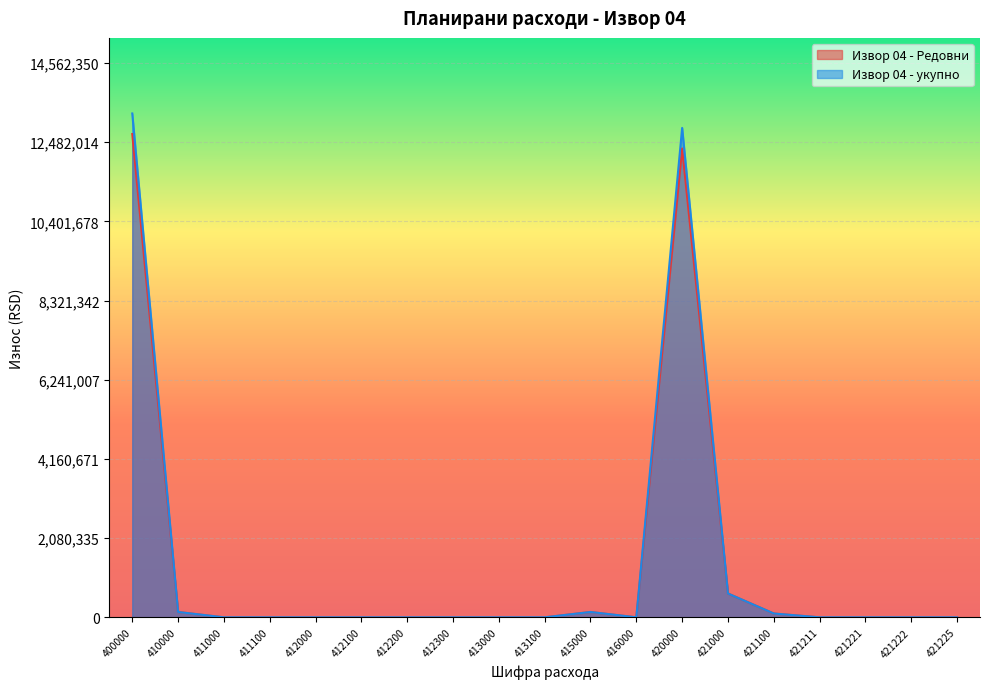

In Извор 04 - Редовни, how many points are lower than both neighbors (excluding endpoints)?

1